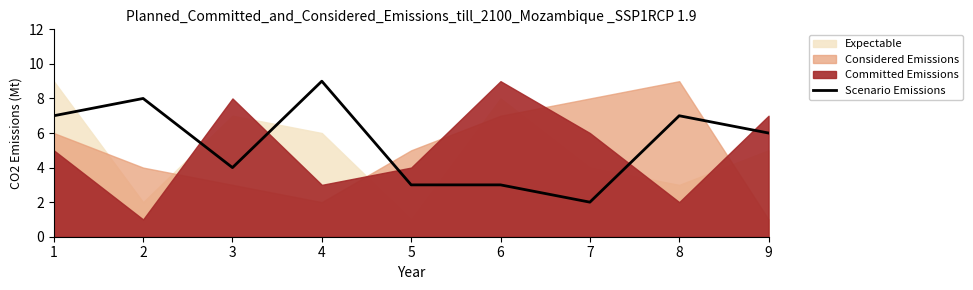

What is the maximum value for Scenario Emissions?

9